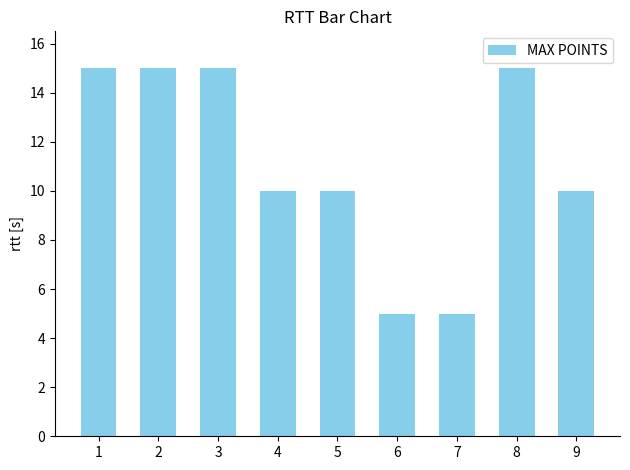

What is the minimum value shown in the chart?

5